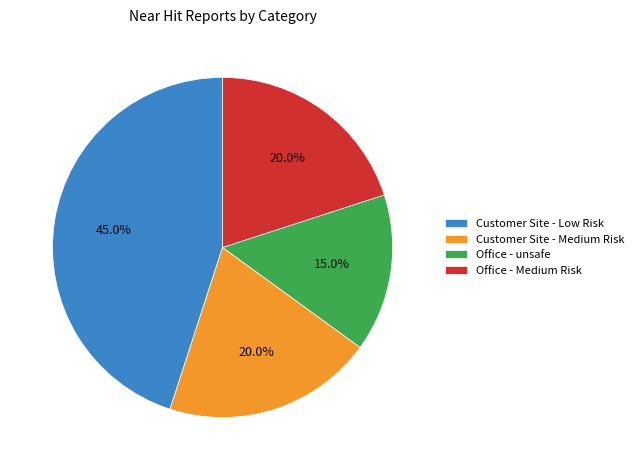

Which category has the biggest portion of the pie?

Customer Site - Low Risk